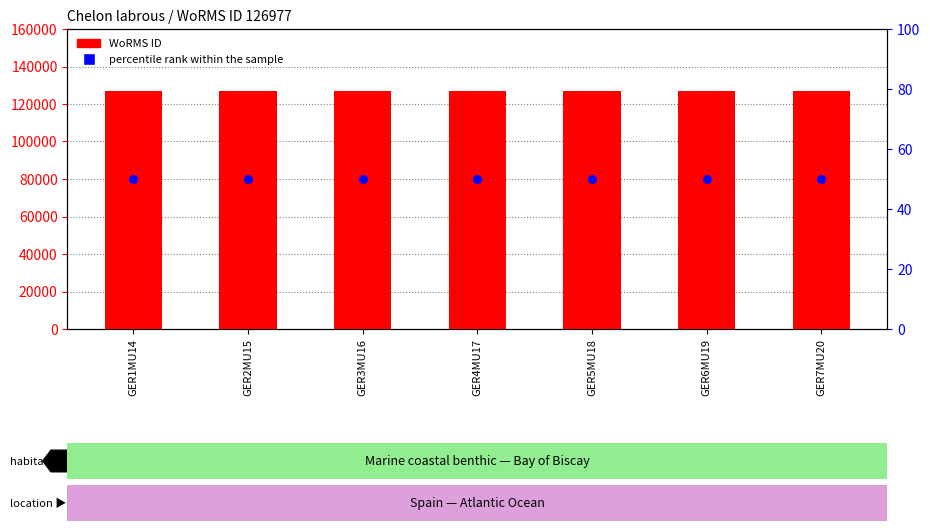

Is the value of WoRMS ID at GER7MU20 greater than the value of percentile rank within the sample at GER5MU18?

Yes